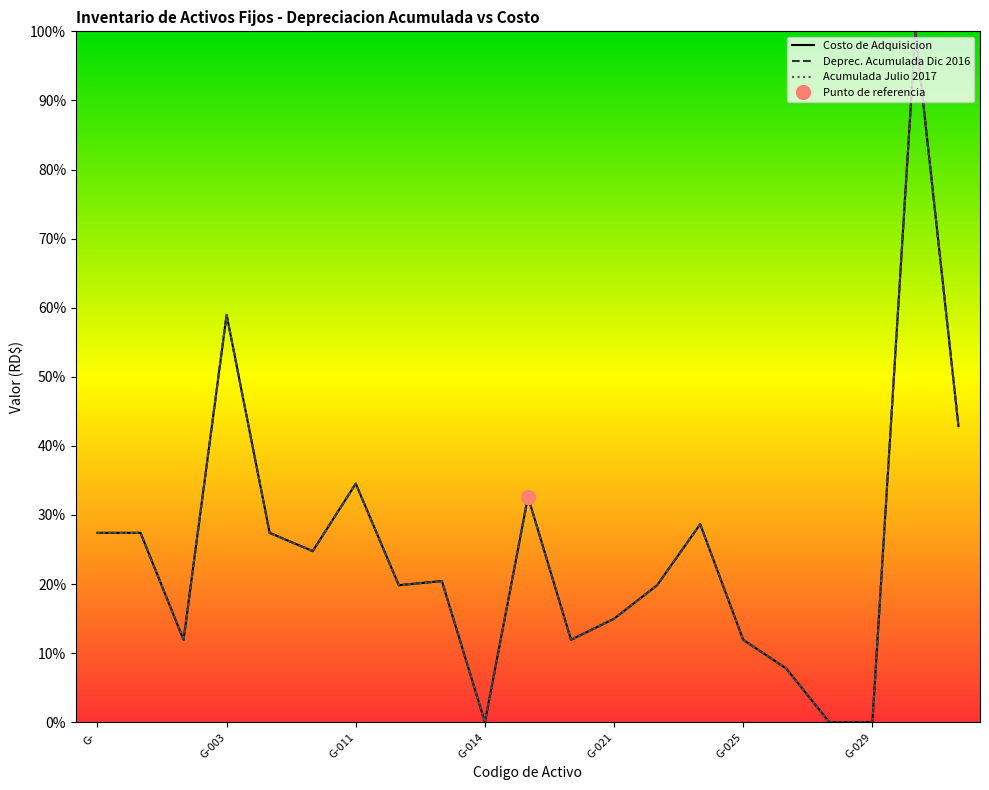

The Acumulada Julio 2017 series shows 10.1 at 8. True or false?

False